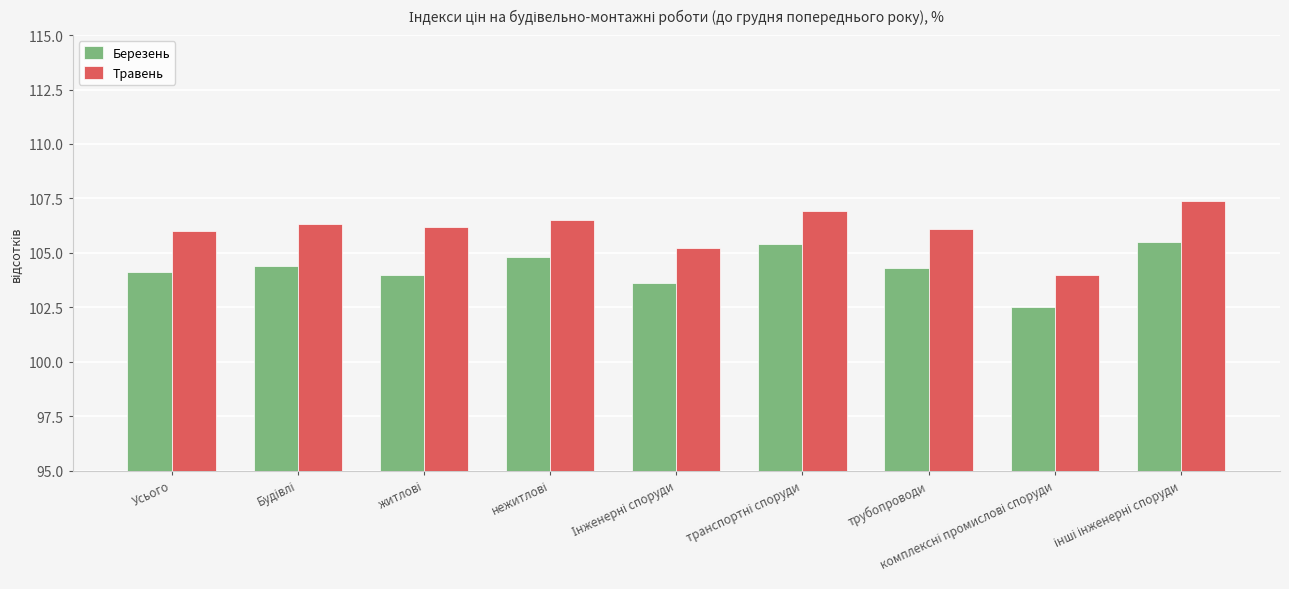

List the series in order of their overall mean, lowest first.

Березень, Травень